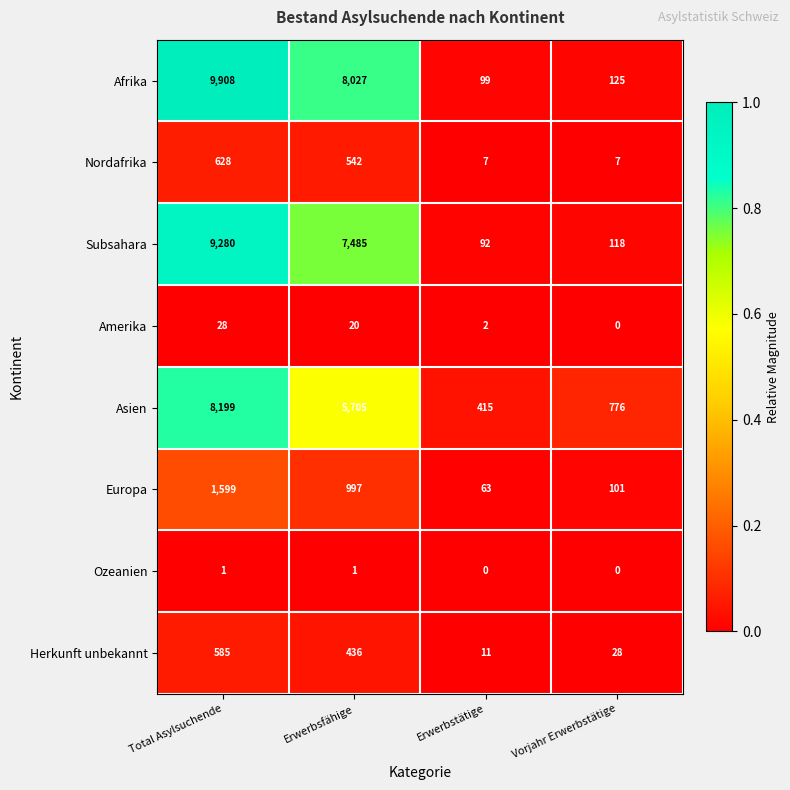

What is the lowest value of the Herkunft unbekannt series?

11